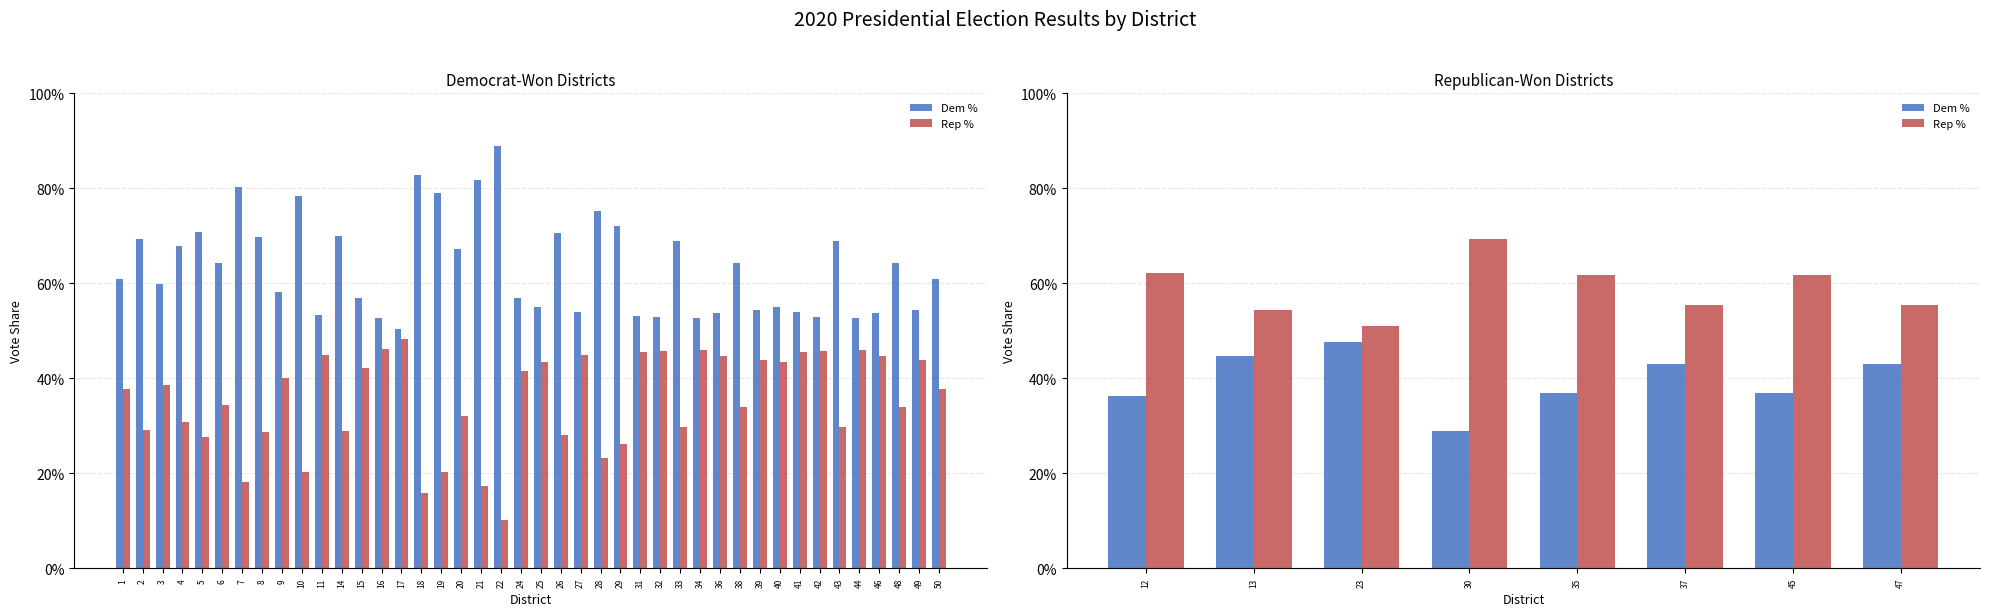

At how many categories does at least one series exceed 0?

8